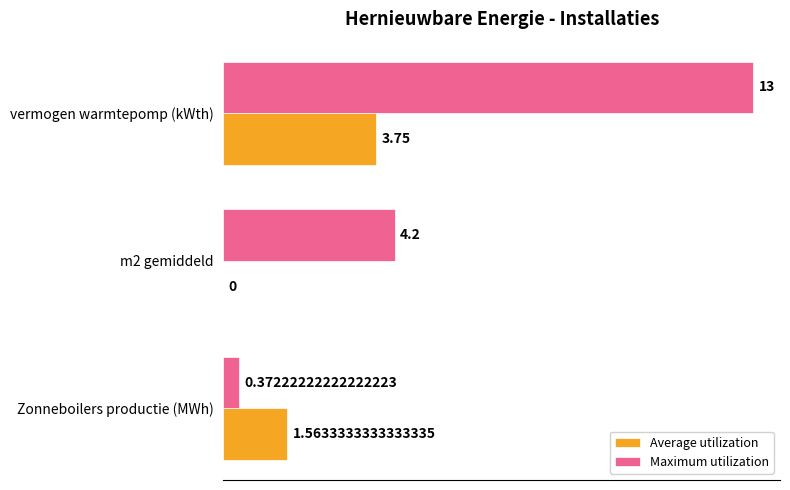

What are all the series names shown in the legend?

Average utilization, Maximum utilization